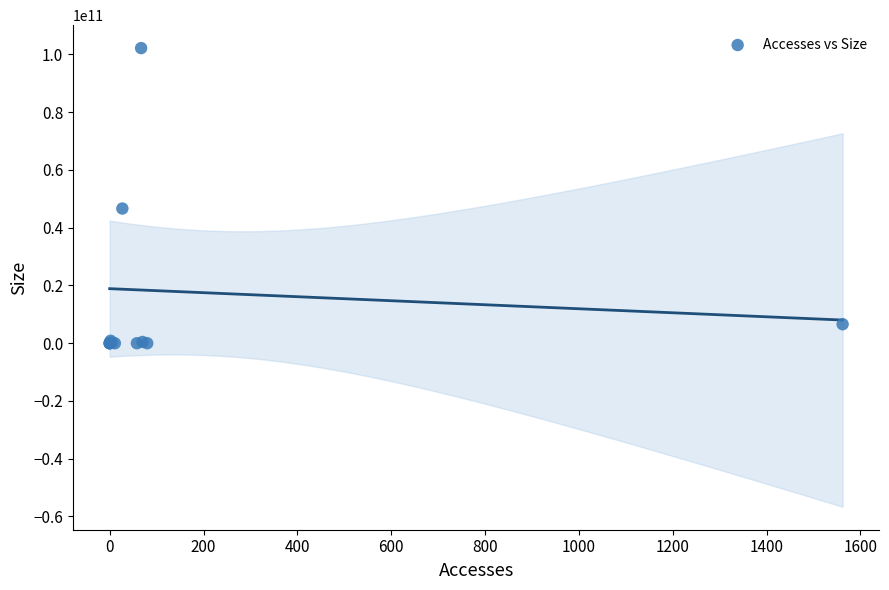

What Y value in the scatter plot is closest to 51102857545?

46647205335